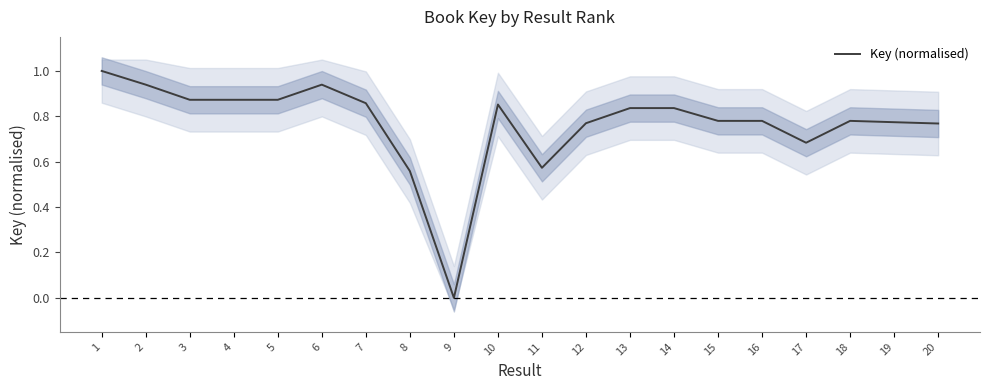

Is it true that the value at 20 is 0.8?

True